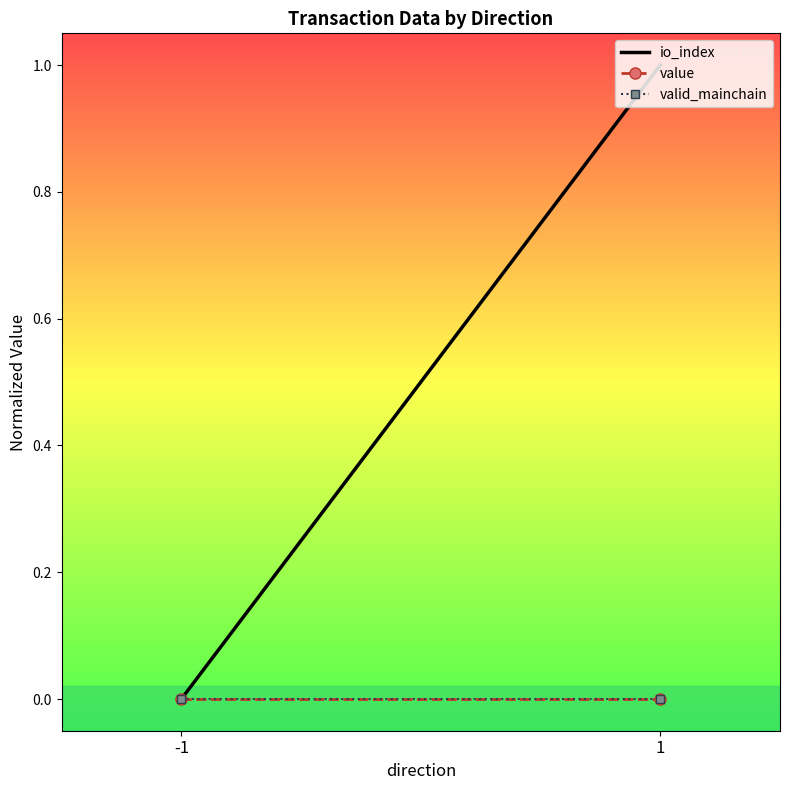

What are all the series names shown in the legend?

io_index, value, valid_mainchain